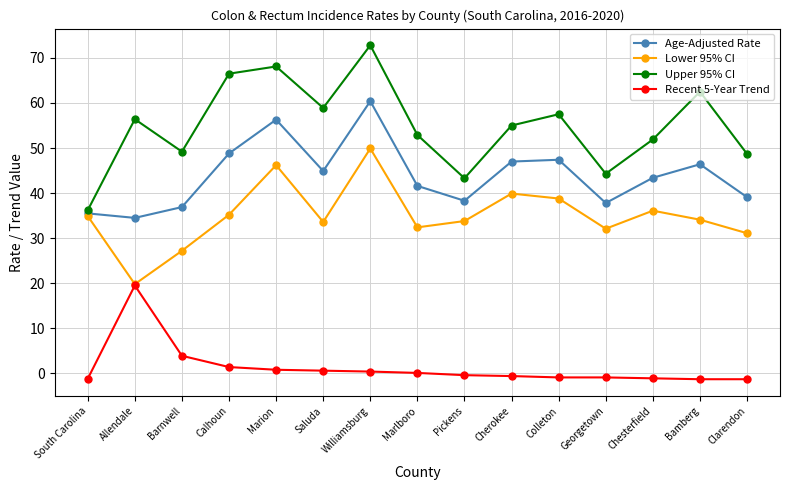

Rank the series by their average value, from highest to lowest.

Upper 95% CI, Age-Adjusted Rate, Lower 95% CI, Recent 5-Year Trend